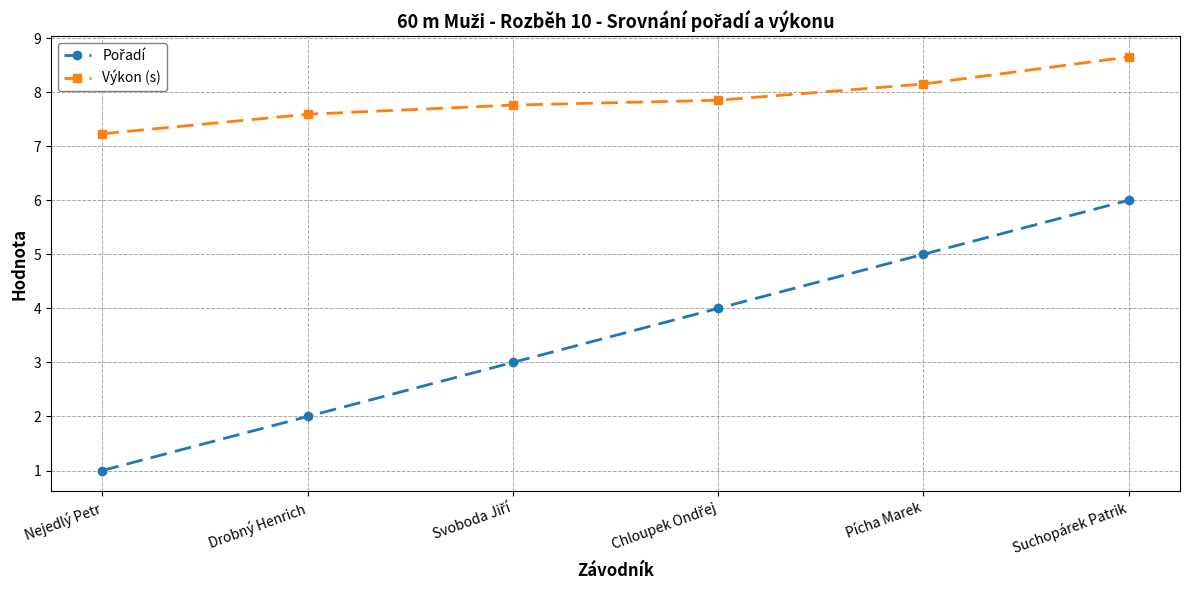

The Výkon (s) series shows 8.7 at Suchopárek Patrik. True or false?

True